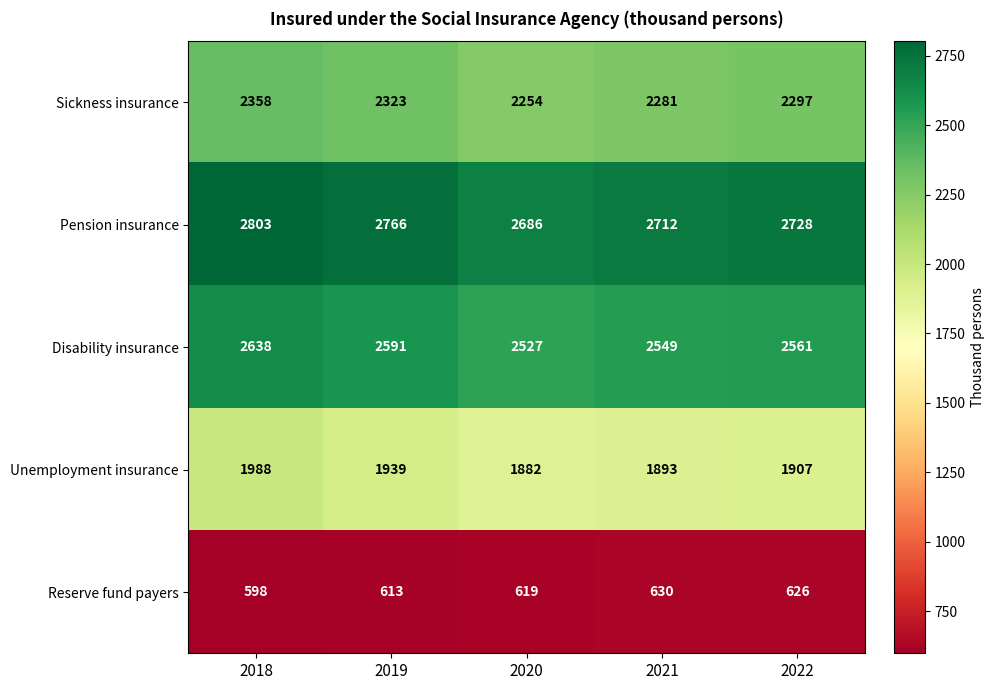

What is the minimum value shown in the chart?

598